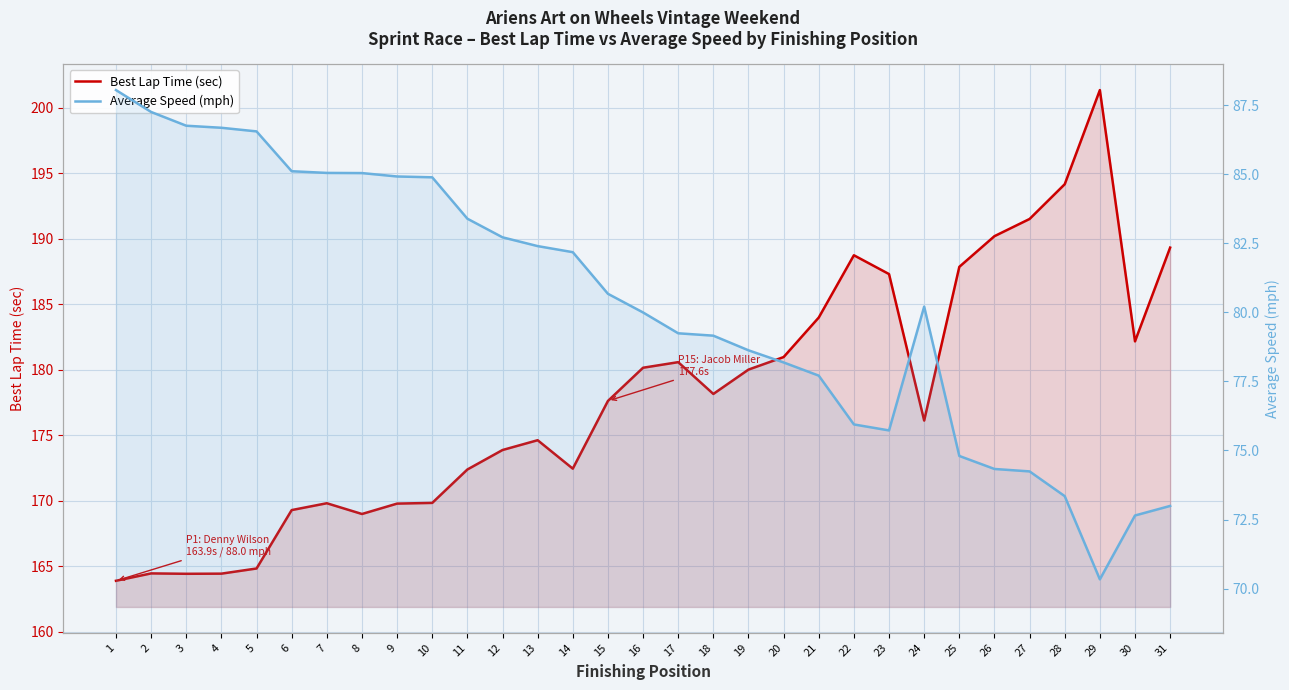

What is the difference between the maximum and second lowest values in the Best Lap Time (sec) series?

36.9